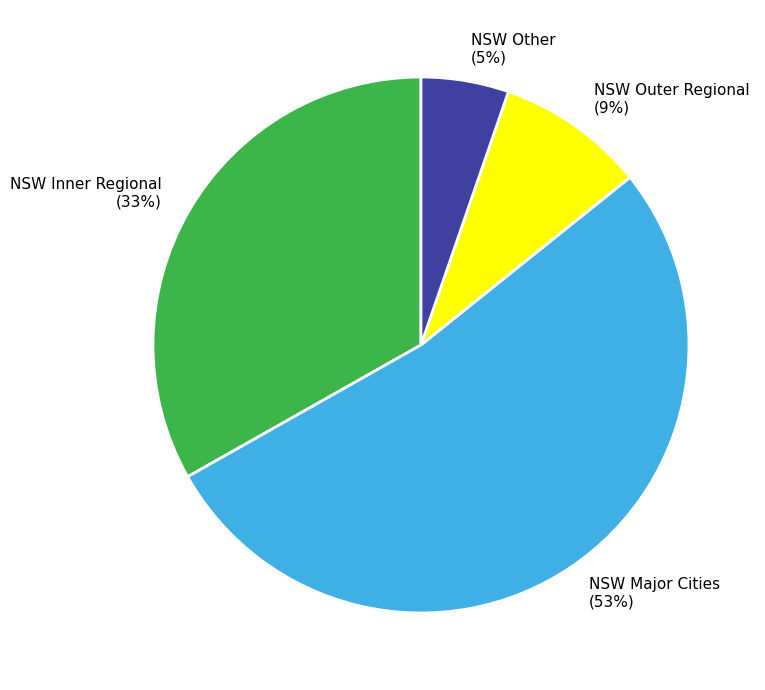

Is the sum of NSW Other and NSW Major Cities greater than half?

Yes